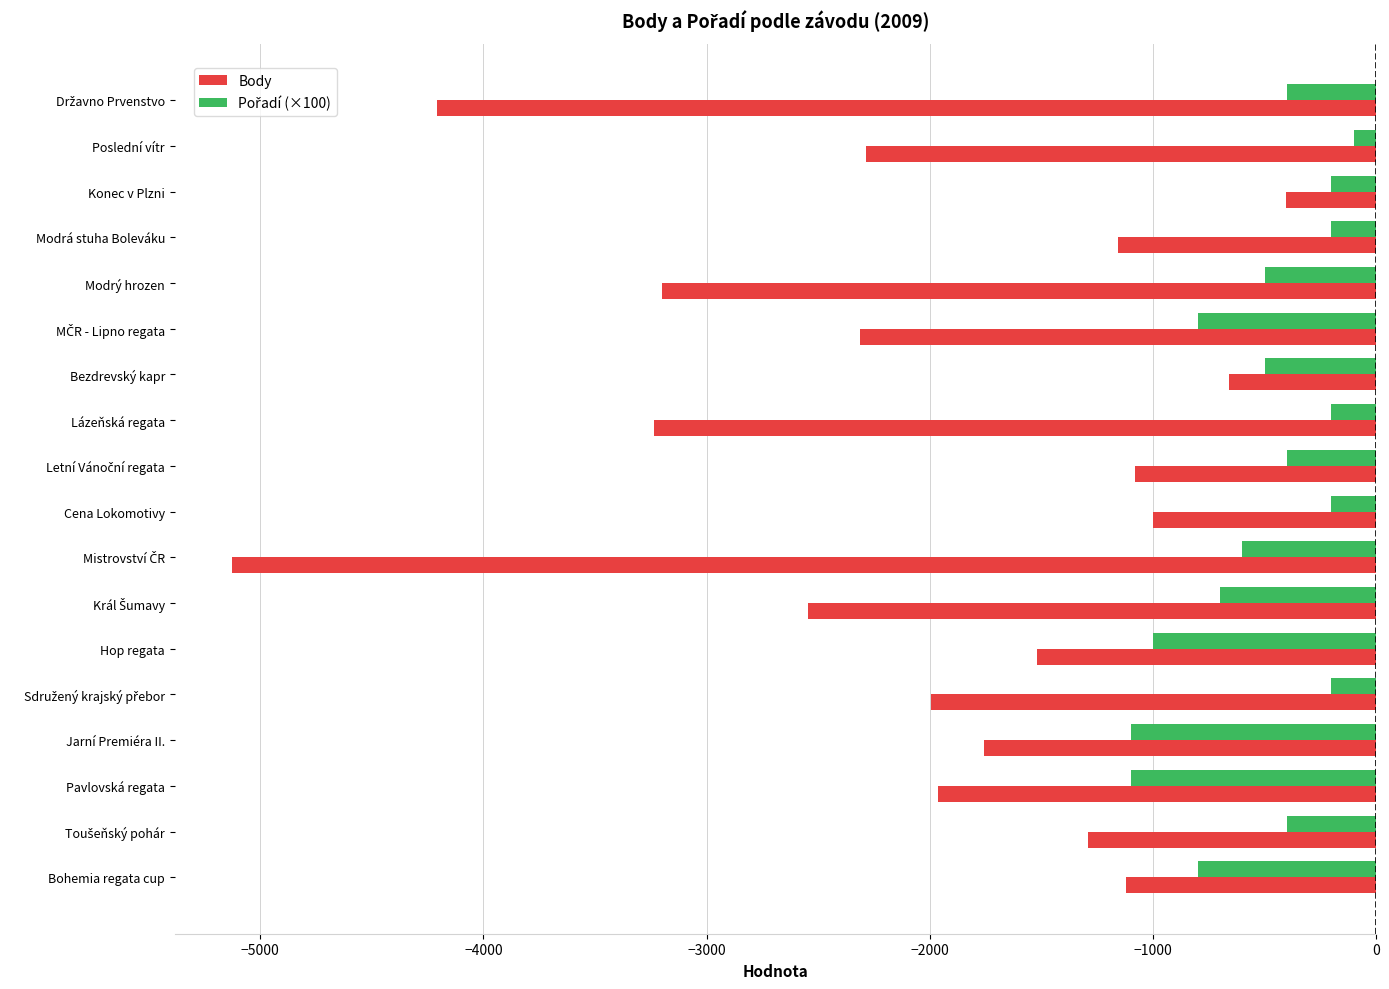

Which series changed the most between Bohemia regata cup and Modrý hrozen?

Body